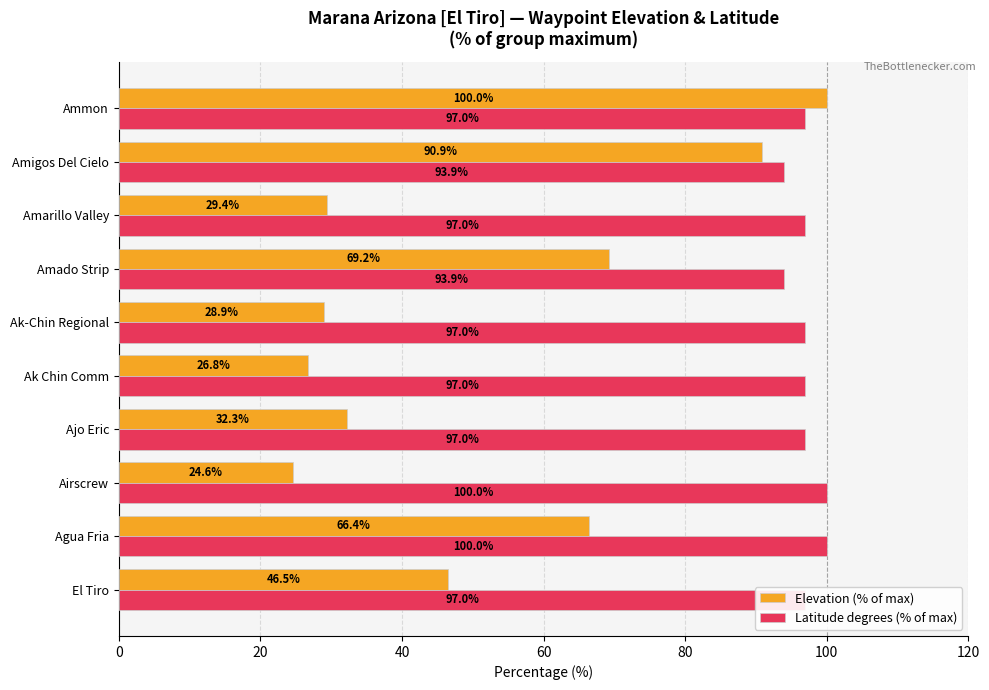

Rank the series at Ammon from lowest to highest value.

Latitude degrees (% of max), Elevation (% of max)